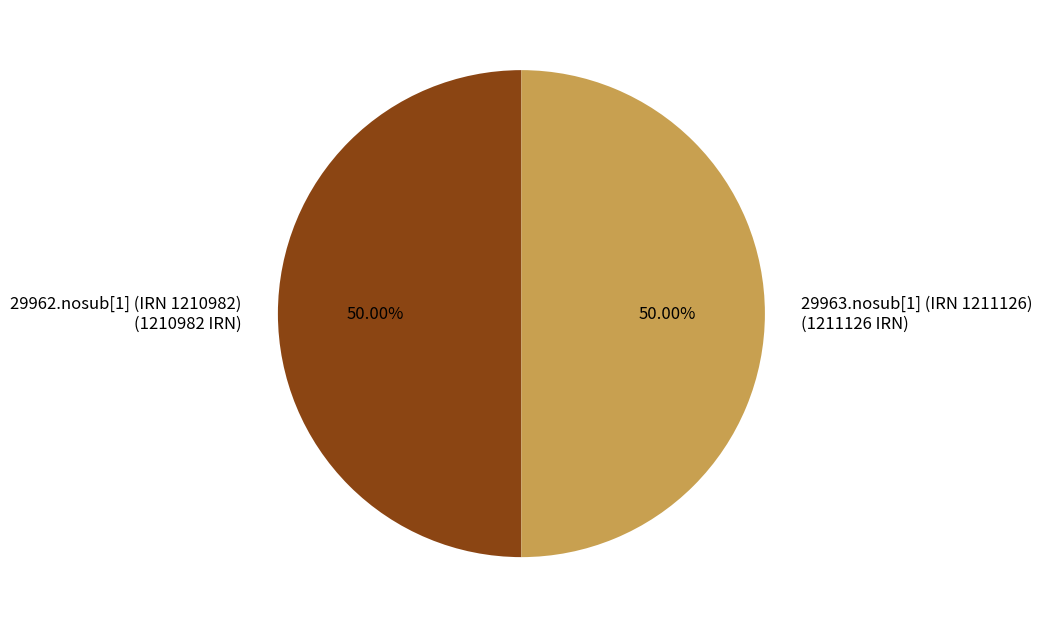

Is the sum of 29962.nosub[1] (IRN 1210982) and 29963.nosub[1] (IRN 1211126) greater than half?

Yes